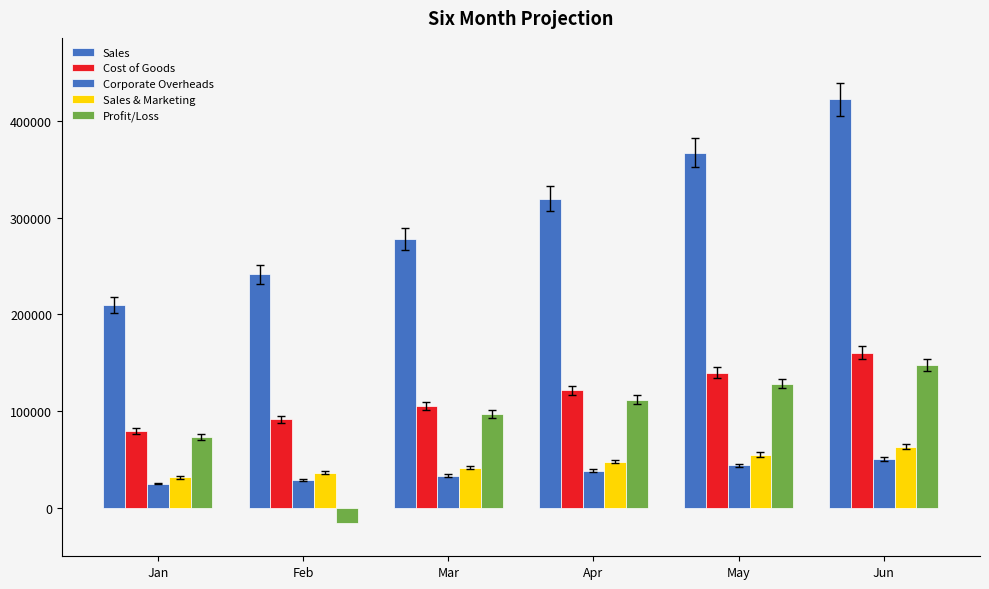

How many data points does each series have?

6